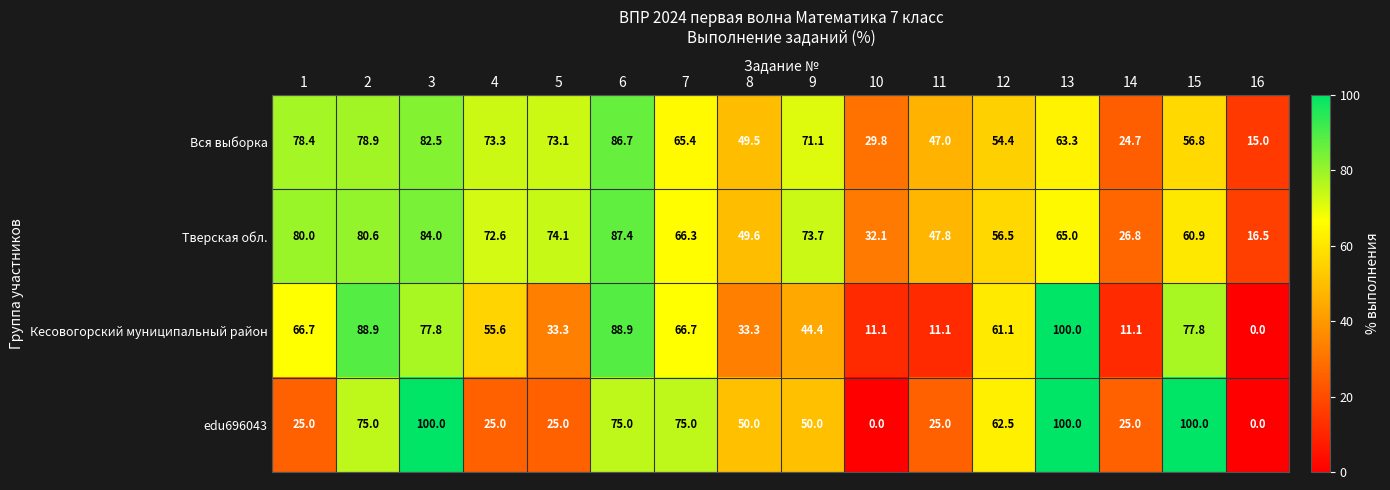

The value of Кесовогорский муниципальный район at 13 is 179.6. True or false?

False